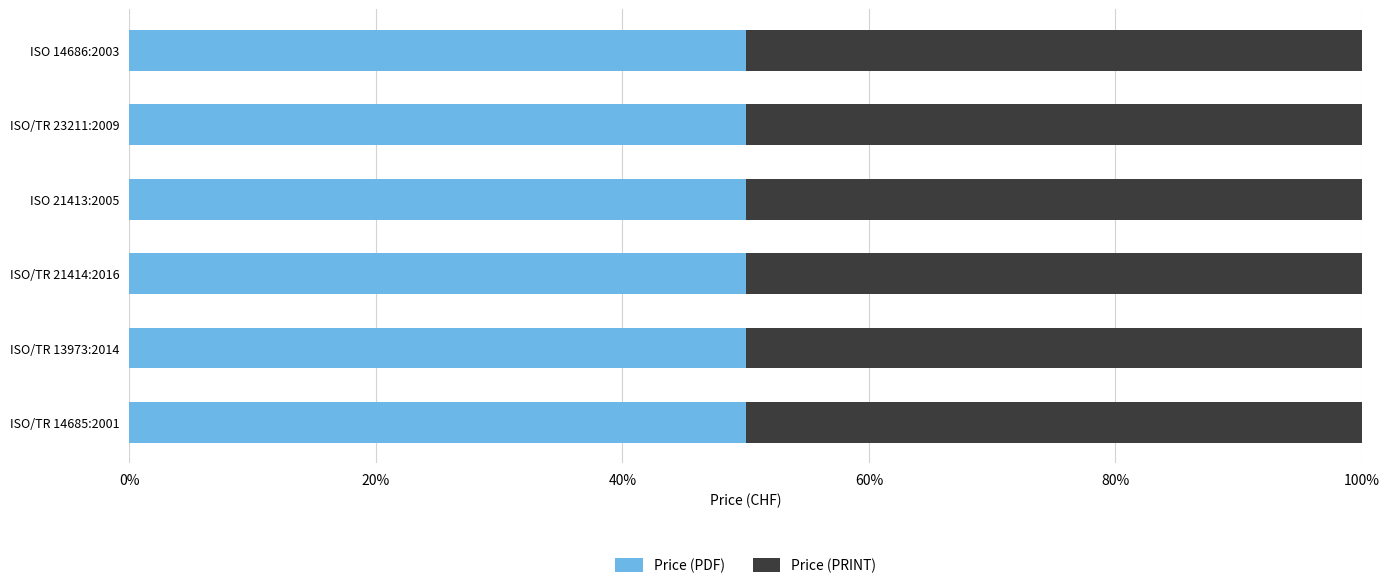

What is the label of the 3rd bar from the left?

ISO/TR 21414:2016